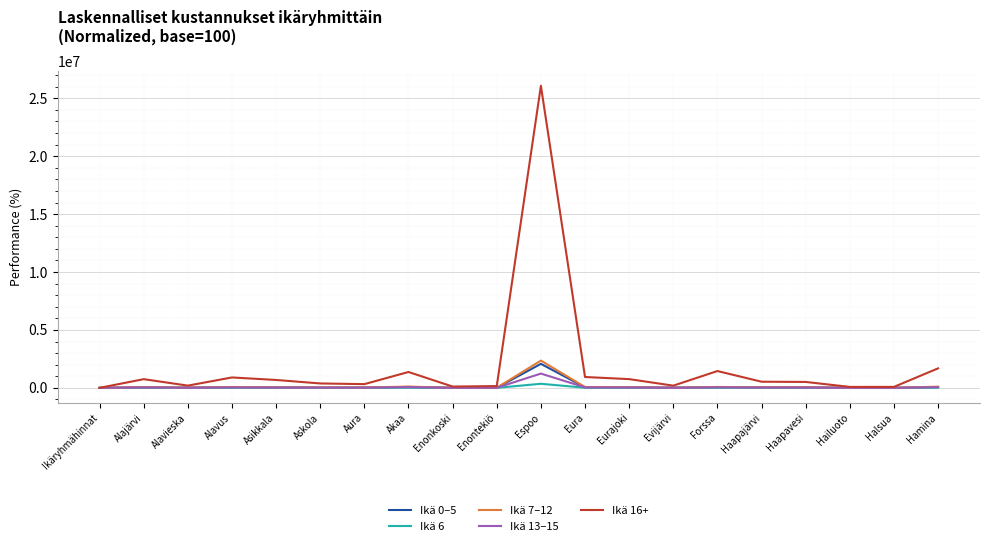

What is the maximum value shown in the chart?

26078400.0